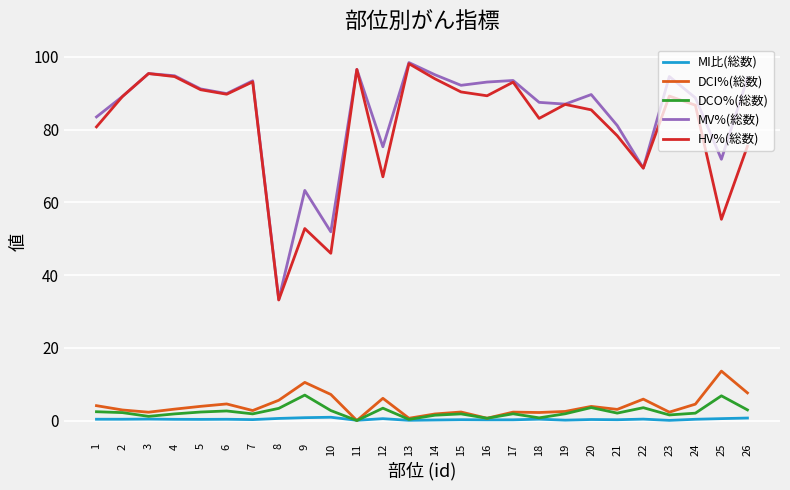

Is the value of DCO%(総数) at 10 greater than the value of MI比(総数) at 9?

Yes